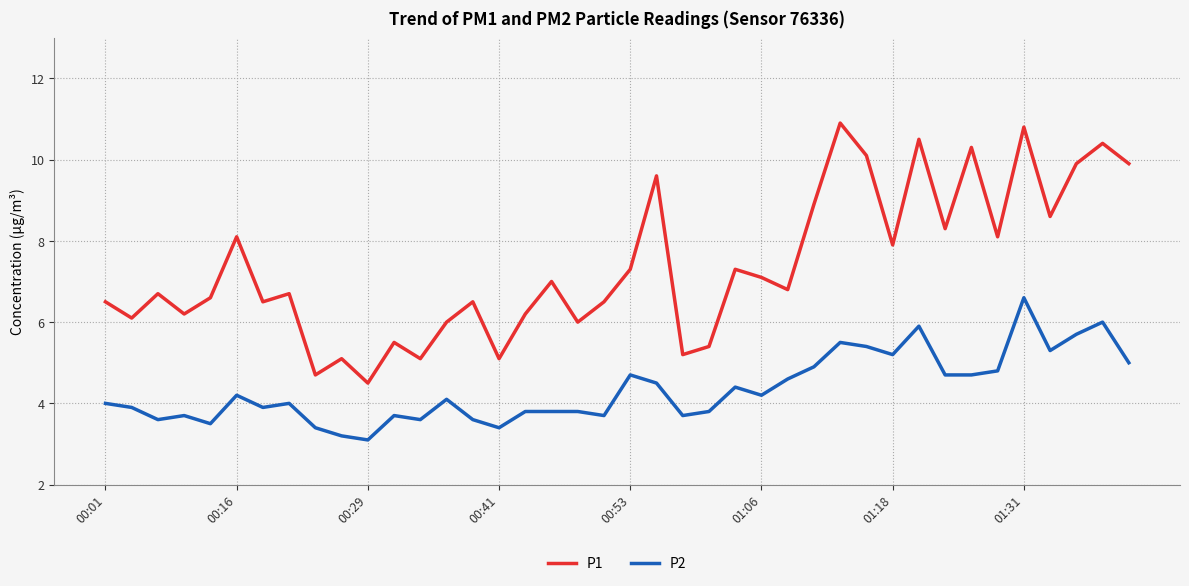

What is the difference between the maximum and minimum values in the P2 series?

3.5